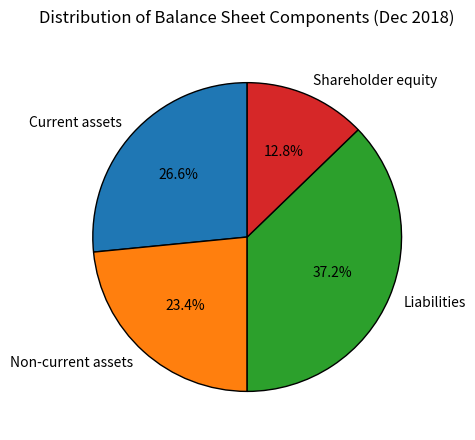

To the nearest percent, what portion does Non-current assets represent?

23%